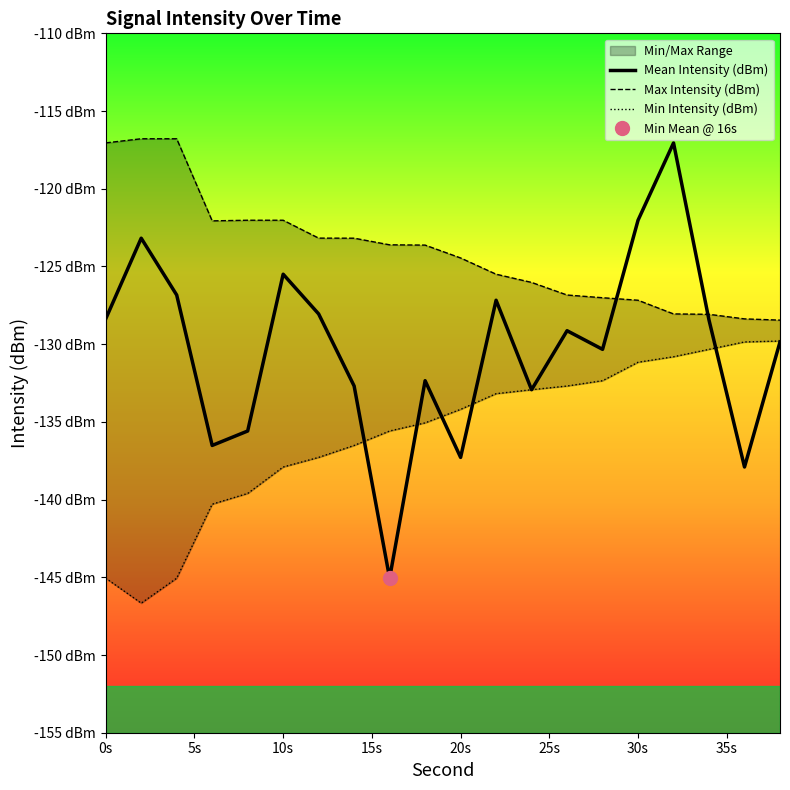

What is the value of the Max Intensity (dBm) point at the 11th from the left?

-124.5